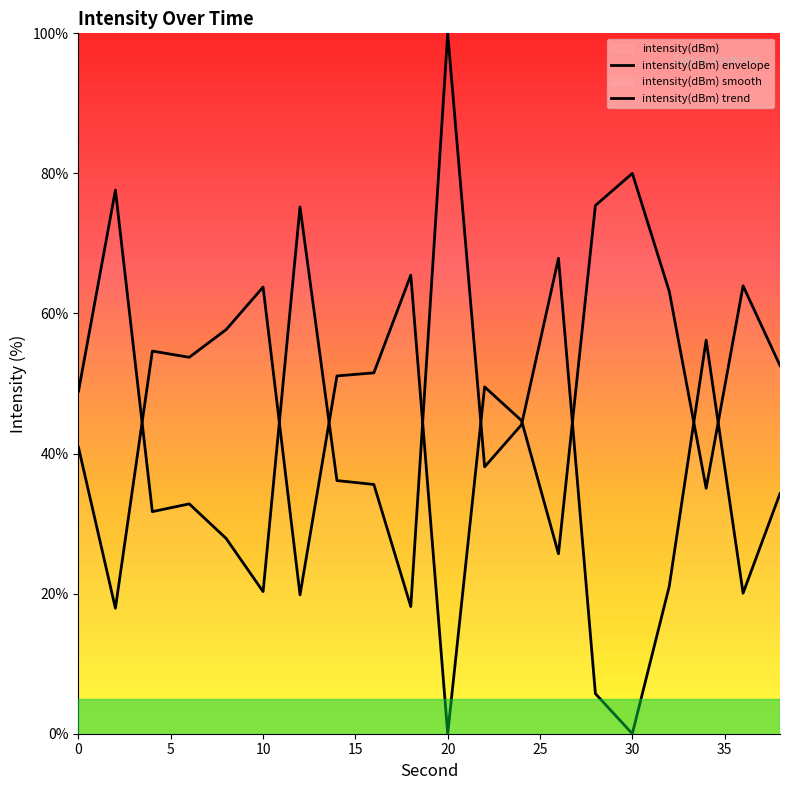

Count the number of categories in the chart.

20